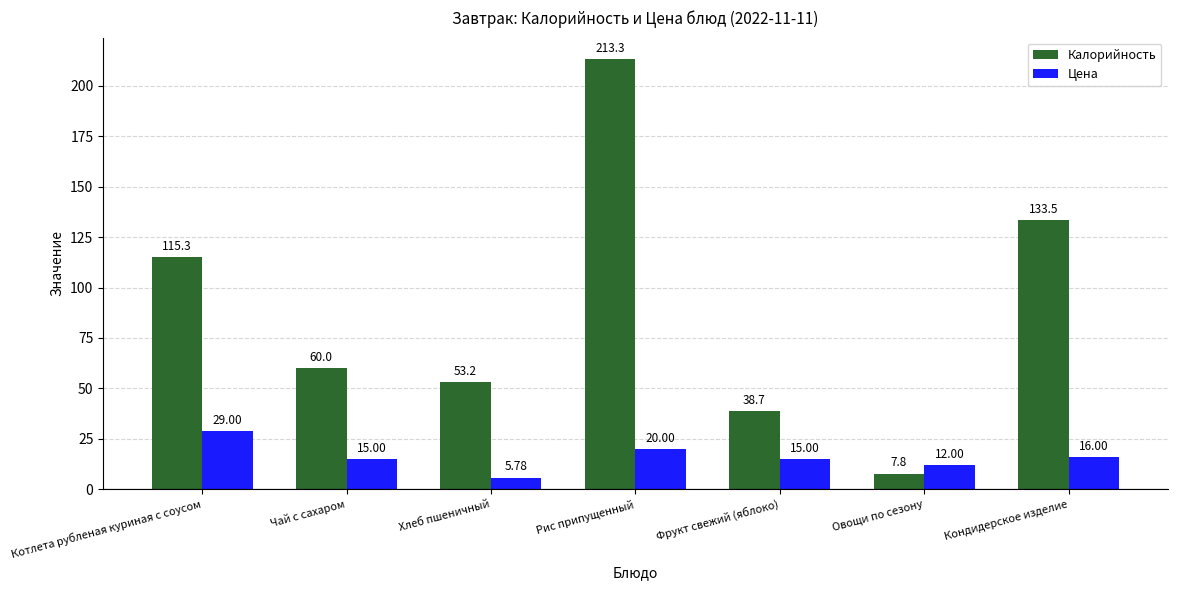

Read the Цена value at Котлета рубленая куриная с соусом.

29.0